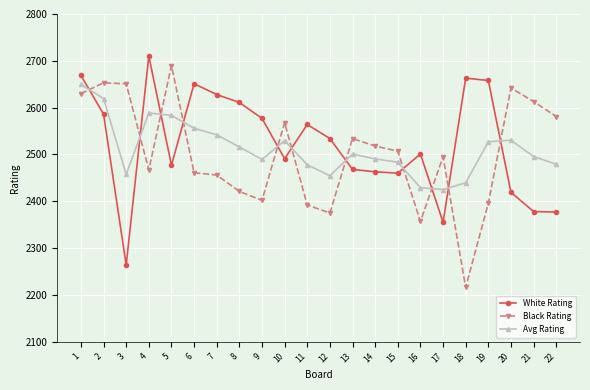

How many series are shown in this chart?

3